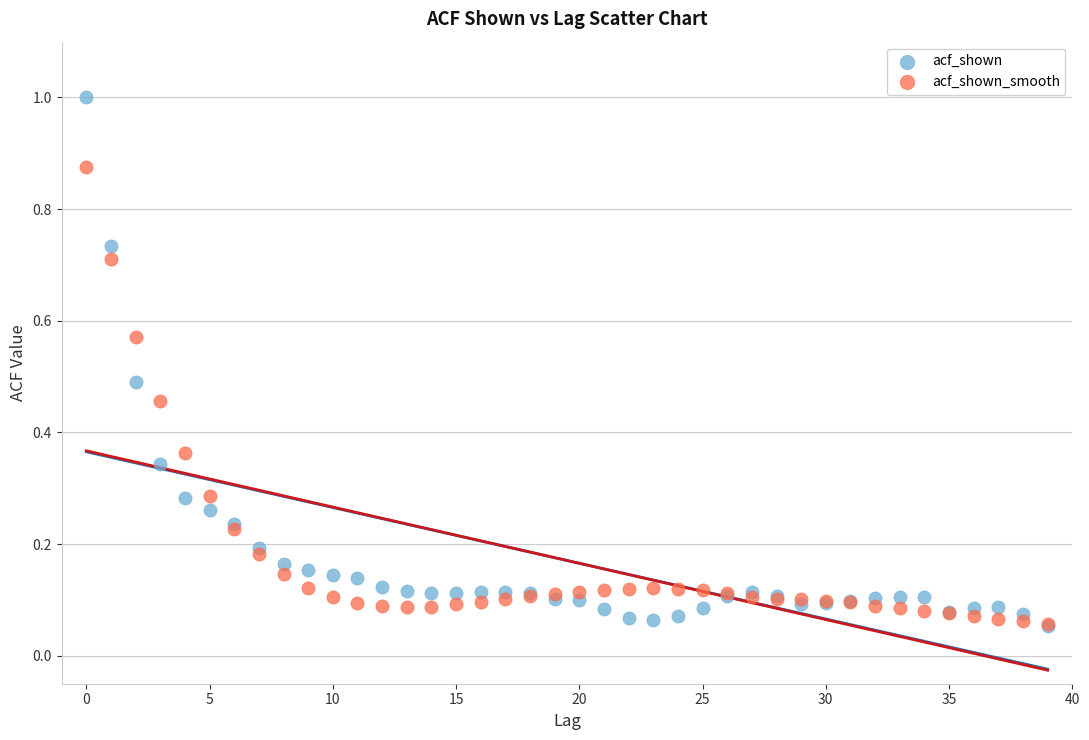

What are all the series names shown in the legend?

acf_shown, acf_shown_smooth